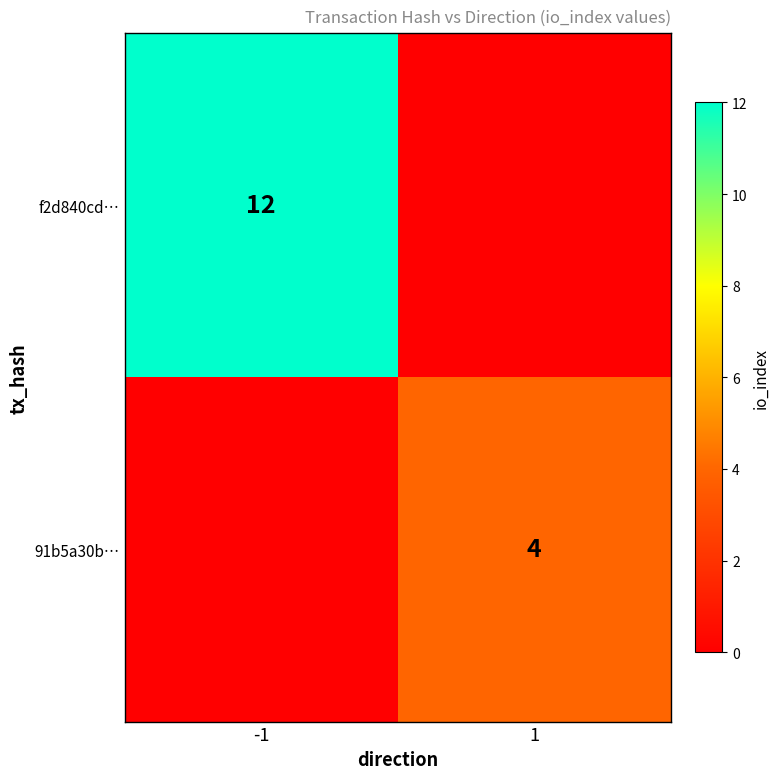

Is it true that f2d840cd… equals 12 at -1?

True